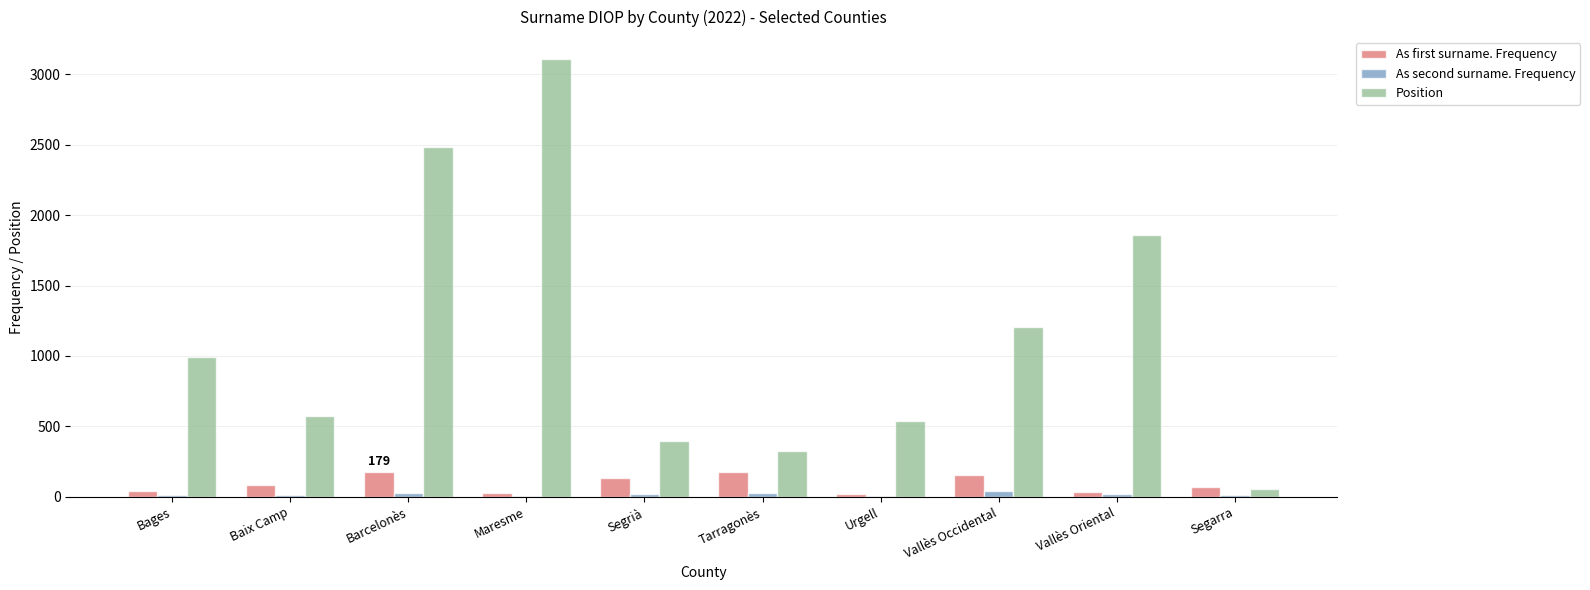

At which category is the sum across all series the highest?

Maresme